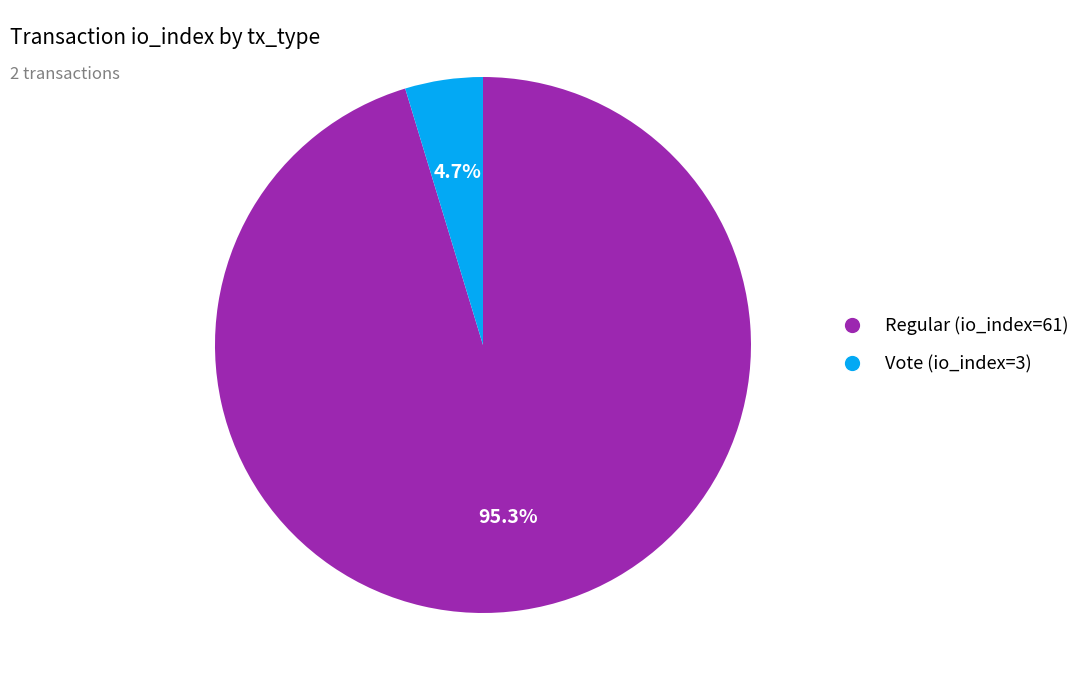

Is it true that Vote (io_index=3) is 14% of the pie?

False